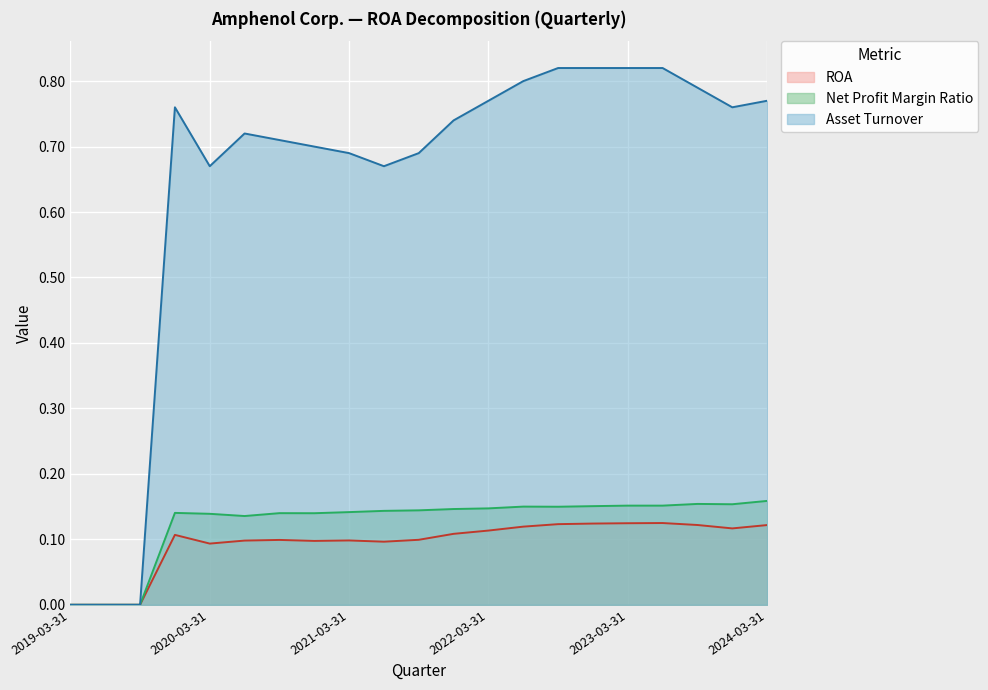

Reading left to right, transcribe all the data shown in this chart.

ROA: 0.0	0.0	0.0	0.1	0.1	0.1	0.1	0.1	0.1	0.1	0.1	0.1	0.1	0.1	0.1	0.1	0.1	0.1	0.1	0.1	0.1
Net Profit Margin Ratio: 0.0	0.0	0.0	0.1	0.1	0.1	0.1	0.1	0.1	0.1	0.1	0.1	0.1	0.1	0.1	0.2	0.2	0.2	0.2	0.2	0.2
Asset Turnover: 0.0	0.0	0.0	0.8	0.7	0.7	0.7	0.7	0.7	0.7	0.7	0.7	0.8	0.8	0.8	0.8	0.8	0.8	0.8	0.8	0.8